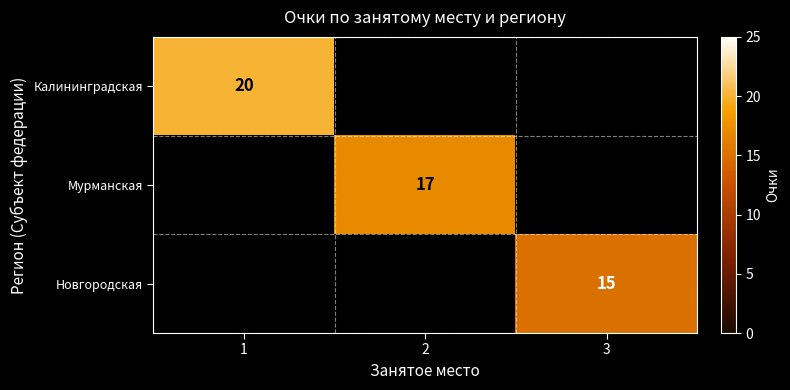

Between 3 and 1, which is larger?

1